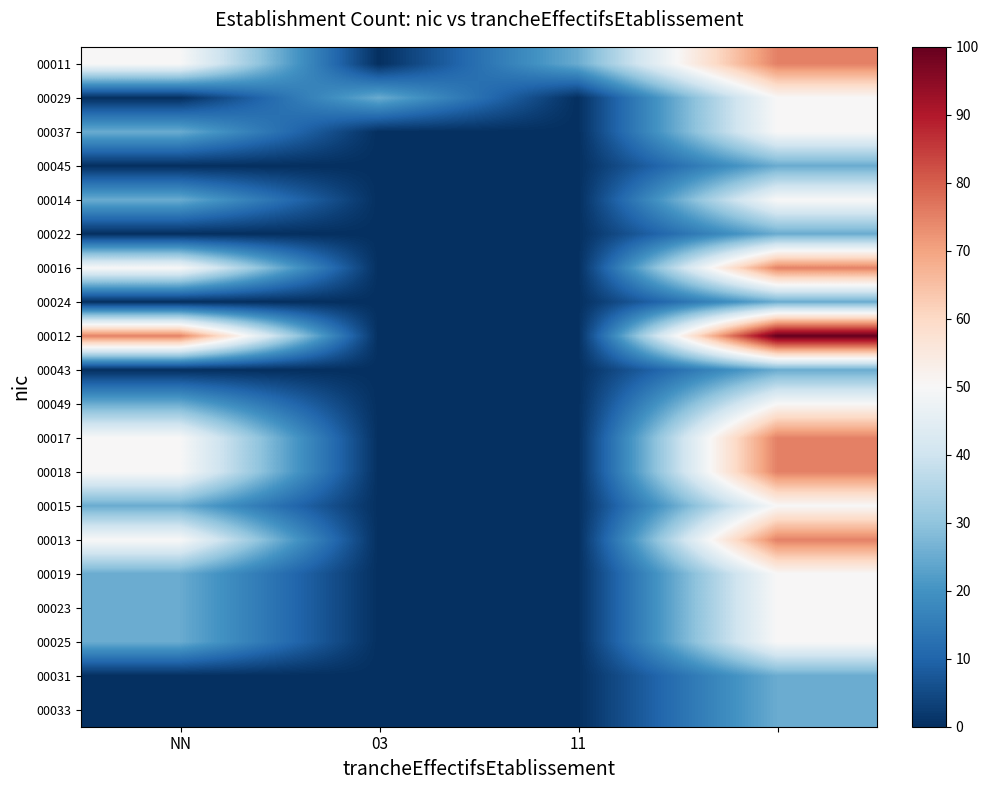

Which series has the largest total across all categories?

00012